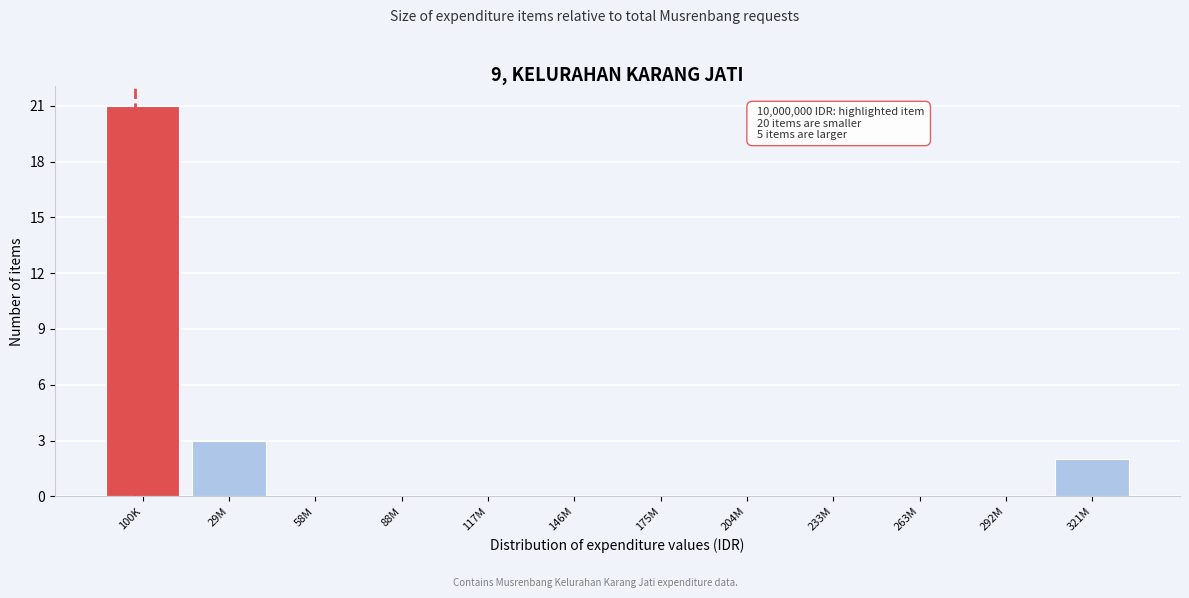

Reading left to right, extract all data points from this chart.

100K=21	29M=3	58M=0	88M=0	117M=0	146M=0	175M=0	204M=0	233M=0	263M=0	292M=0	321M=2